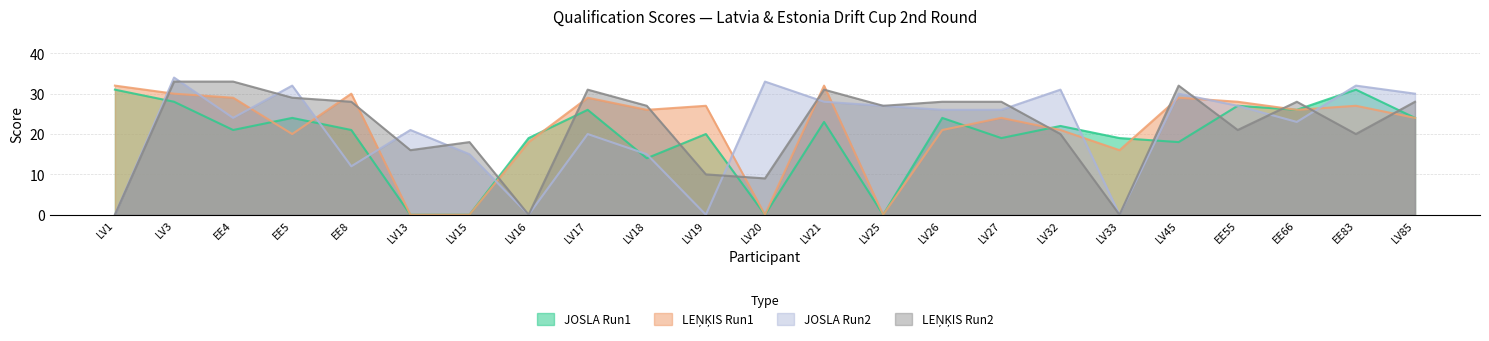

What are all the series names shown in the legend?

JOSLA Run1, LEŅĶIS Run1, JOSLA Run2, LEŅĶIS Run2